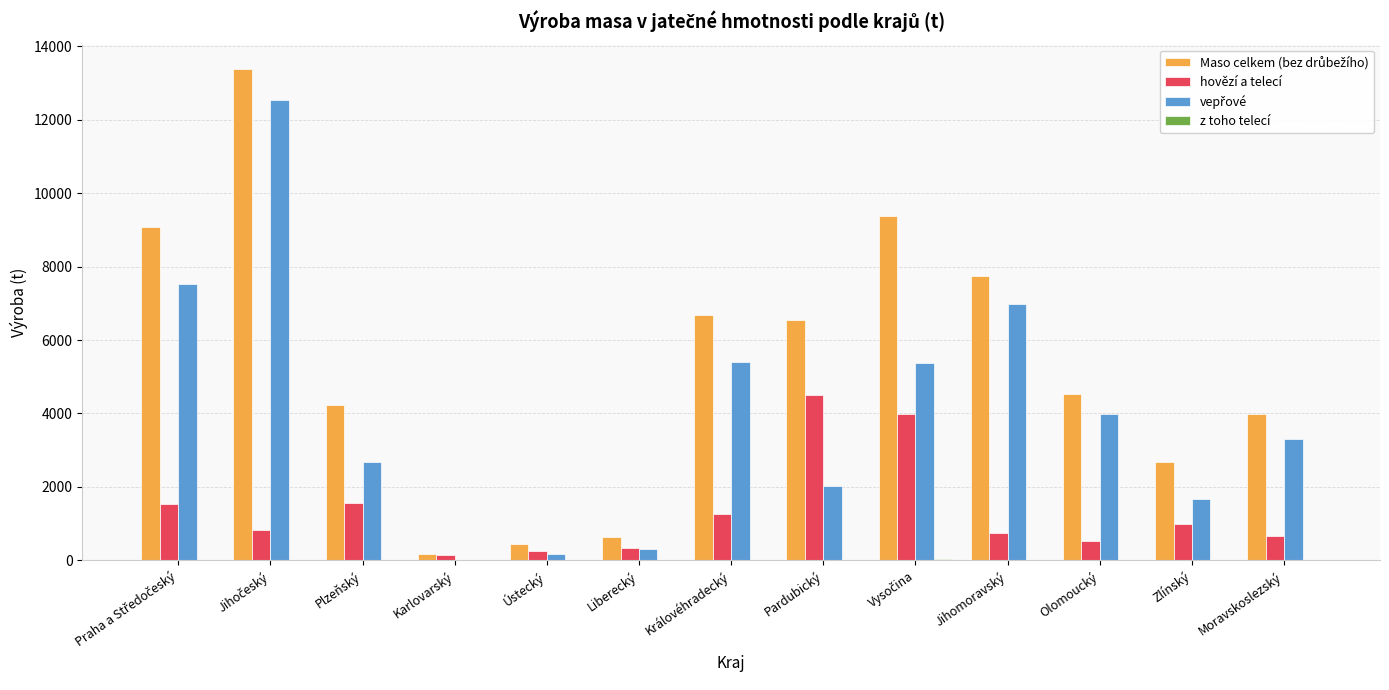

What is the sum of all hovězí a telecí values?

17410